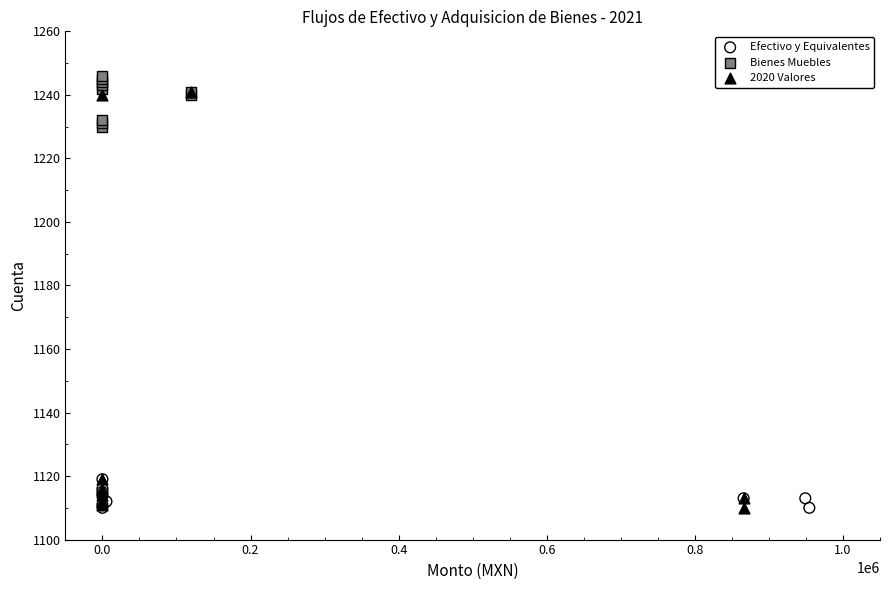

What are all the series names shown in the legend?

Efectivo y Equivalentes, Bienes Muebles, 2020 Valores